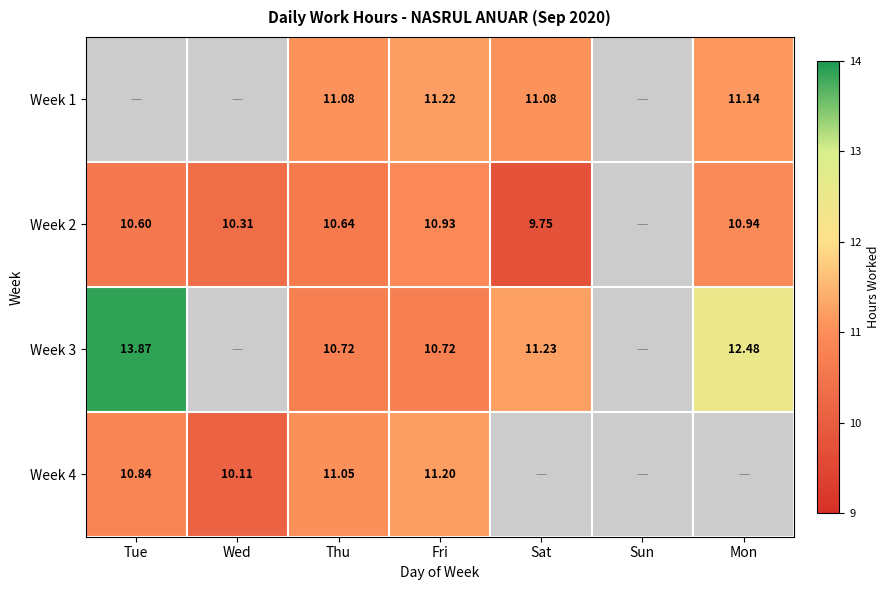

True or false: Week 3 has a value of 6.2 at Tue.

False